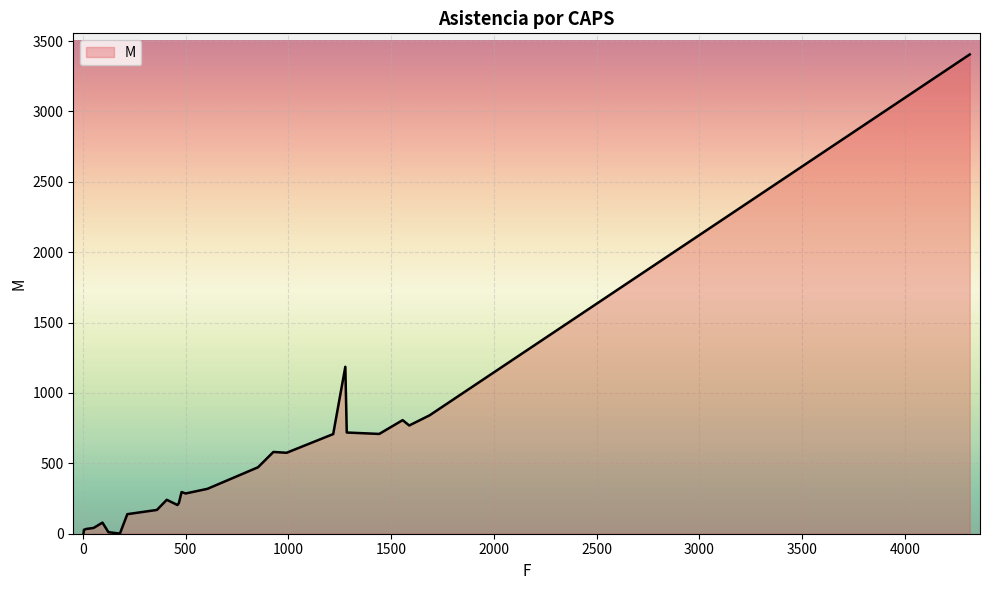

What is the maximum value shown in the chart?

3405